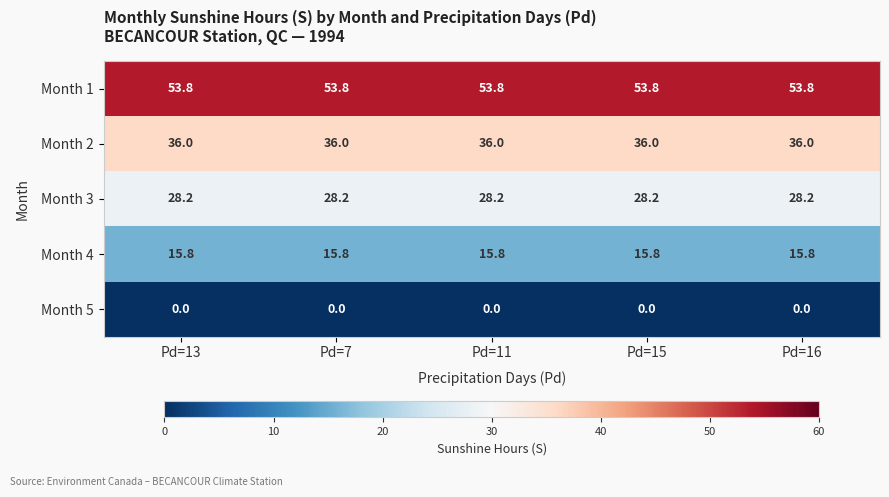

What is the average value of the Month 4 series?

15.8